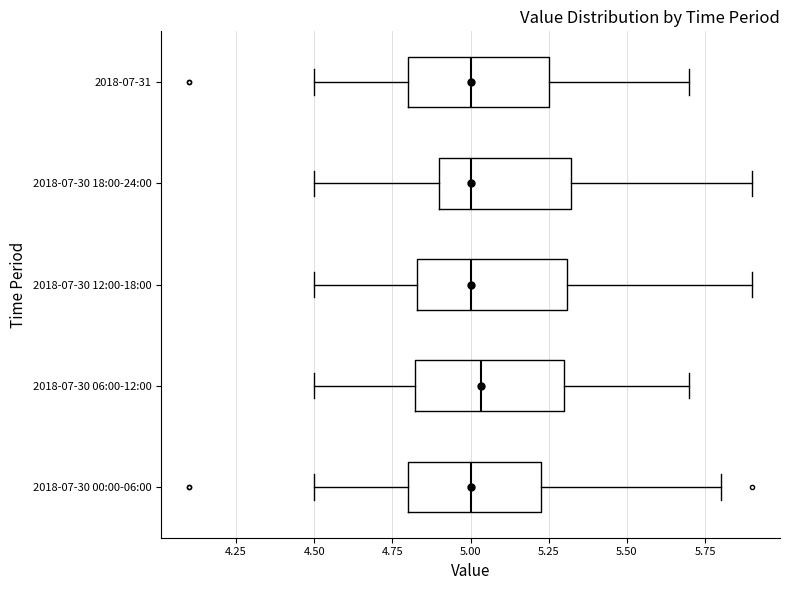

Reading bottom to top, transcribe this box plot: for each box, give where its median line is, the range the box spans, and where its two whiskers end, as read against the x-axis. The values are not printed on the chart, so give them approximately, as read against the axis.

2018-07-30 00:00-06:00: median 5.00, box 4.80 to 5.25, whiskers 4.50 to 5.80
2018-07-30 06:00-12:00: median 5.05, box 4.80 to 5.30, whiskers 4.50 to 5.70
2018-07-30 12:00-18:00: median 5.00, box 4.85 to 5.30, whiskers 4.50 to 5.90
2018-07-30 18:00-24:00: median 5.00, box 4.90 to 5.30, whiskers 4.50 to 5.90
2018-07-31: median 5.00, box 4.80 to 5.25, whiskers 4.50 to 5.70